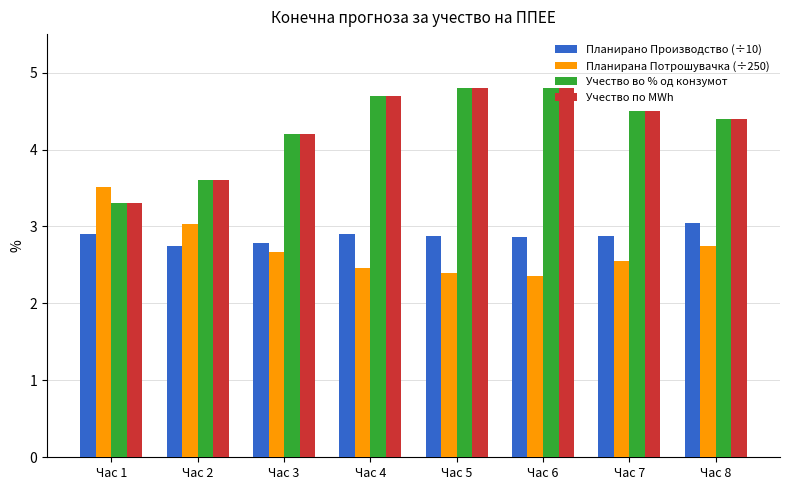

How many distinct data groups are displayed?

4